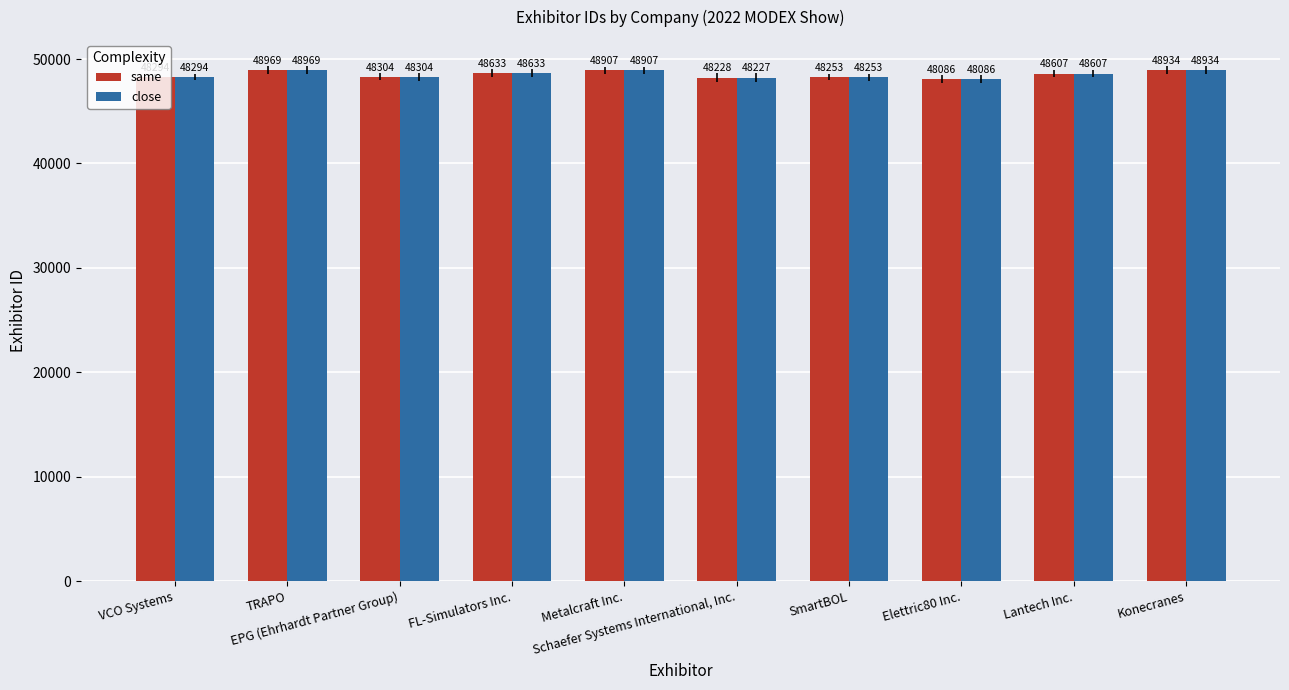

What is the minimum value for close?

48086